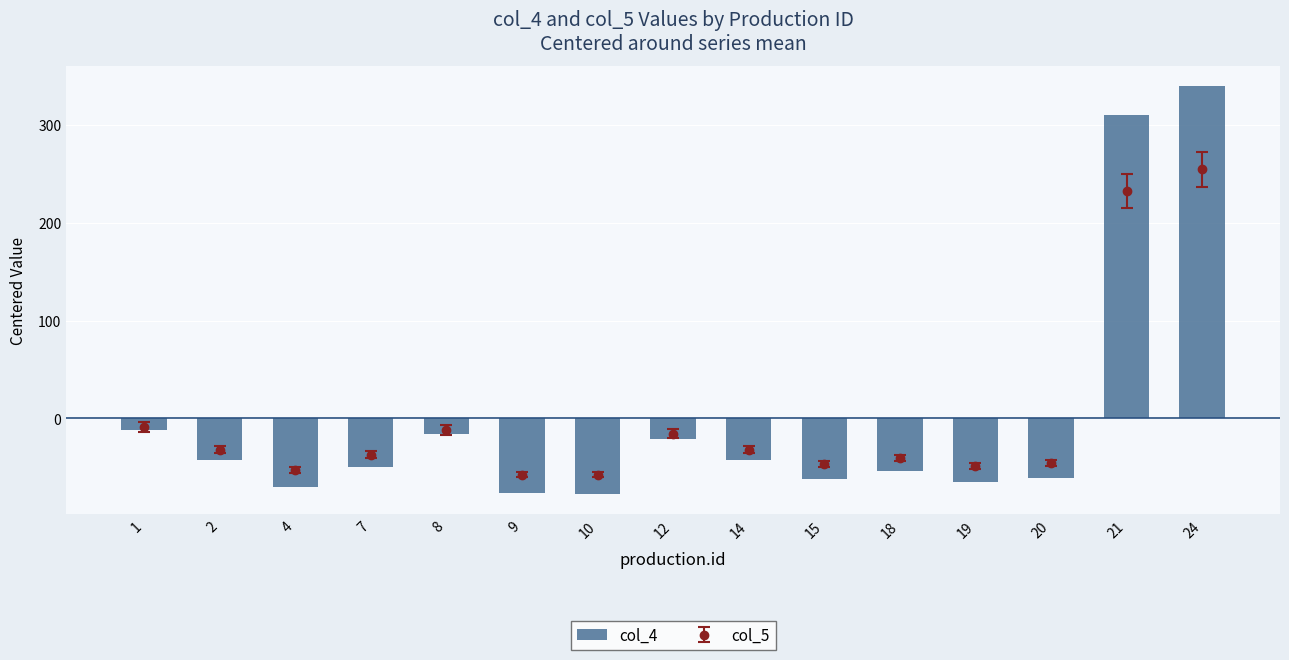

Is it true that the value at 8 is -16.0?

True